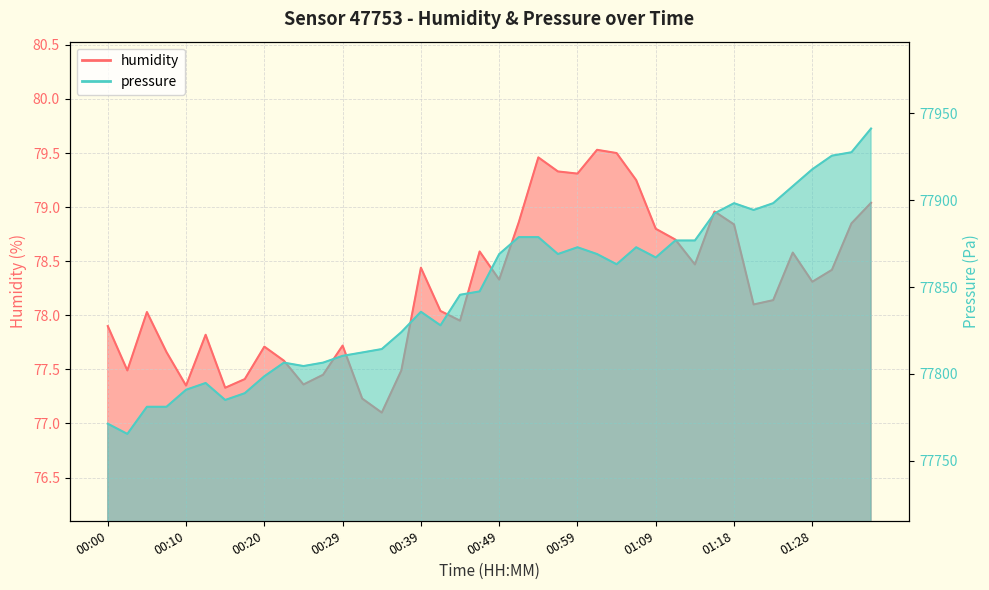

Between 00:12 and 00:49, which is larger?

00:49